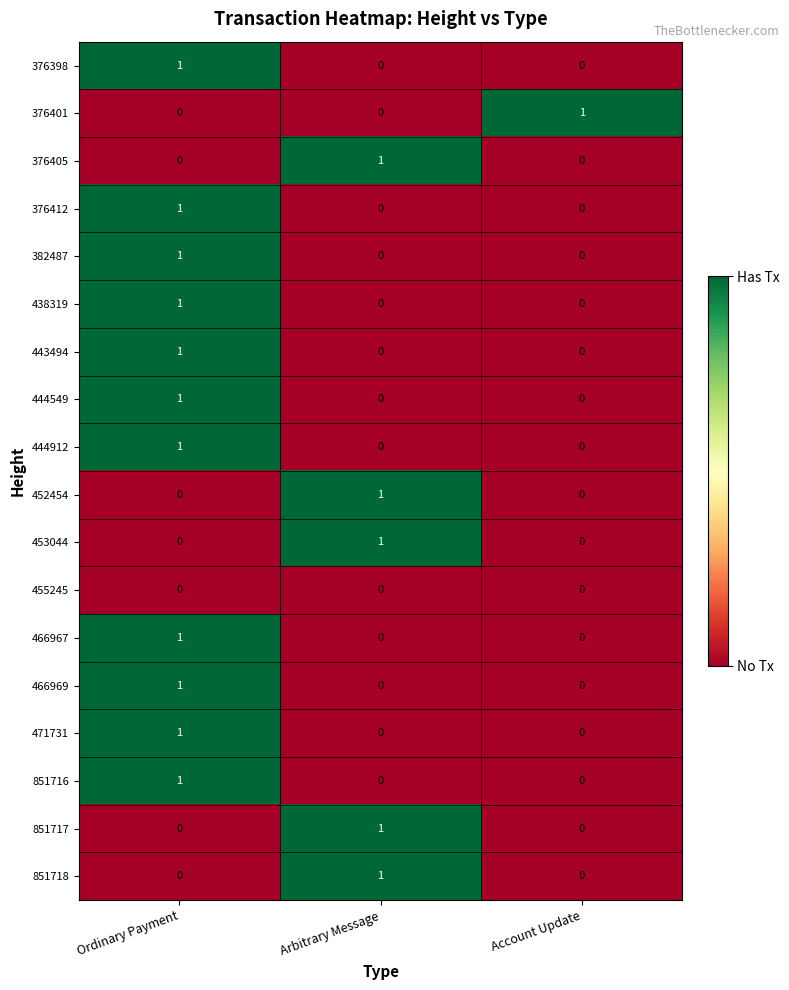

How many 466969 values are between 0 and 1?

3